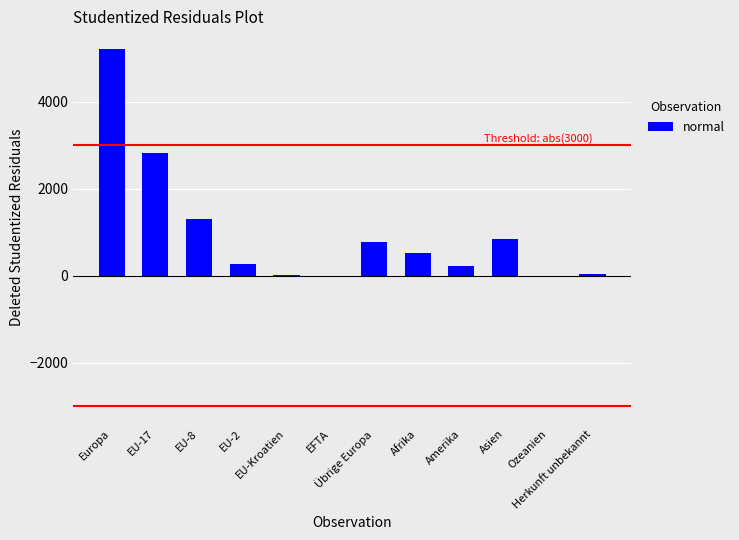

What is the maximum value shown in the chart?

5209